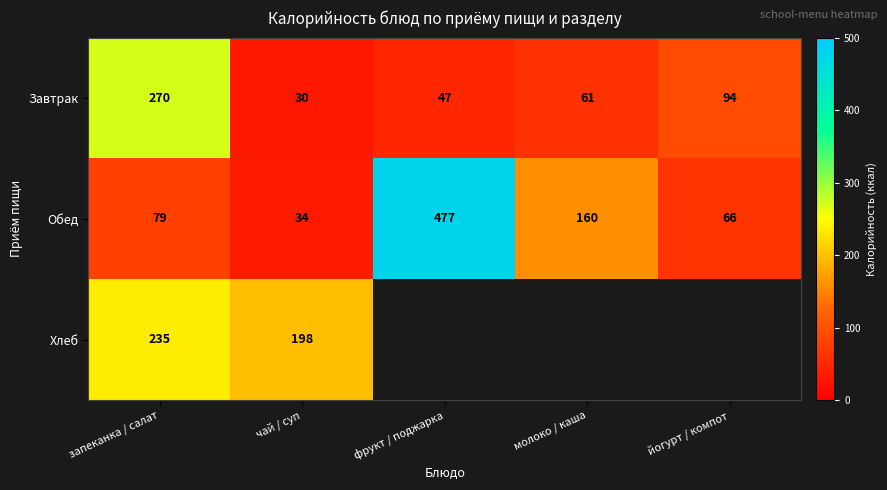

What is the spread (max minus min) of values at запеканка / салат?

191